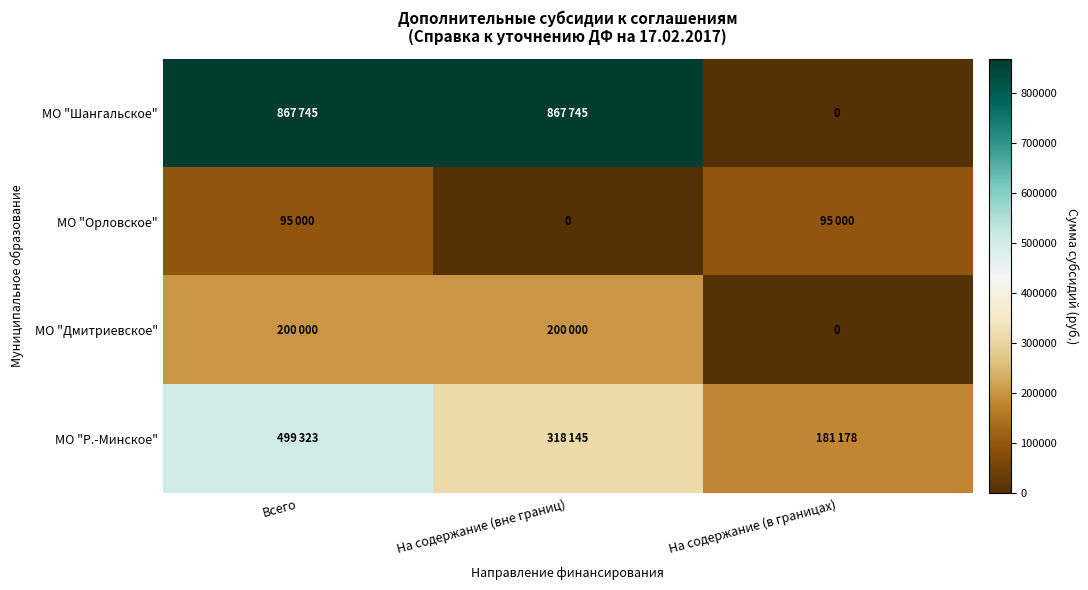

The МО "Шангальское" series shows 1262276 at На содержание (вне границ). True or false?

False